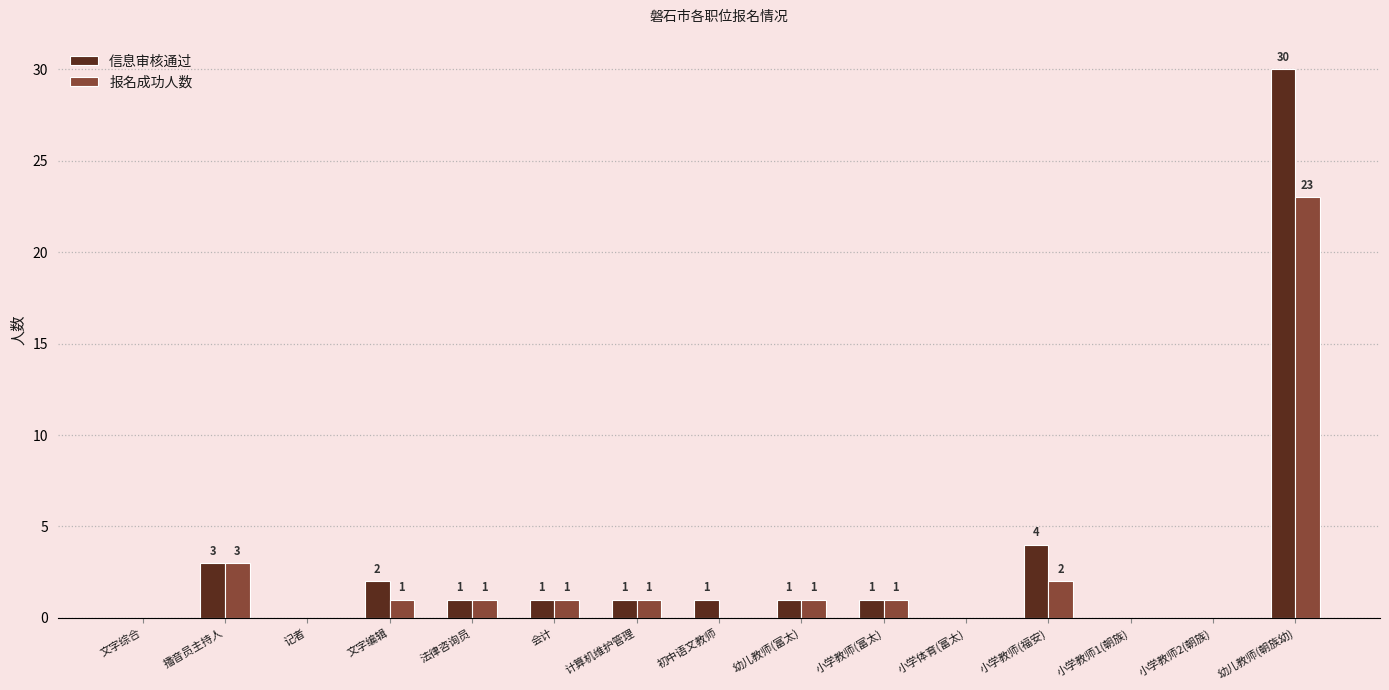

Where is 报名成功人数 nearest to the value 11?

播音员主持人